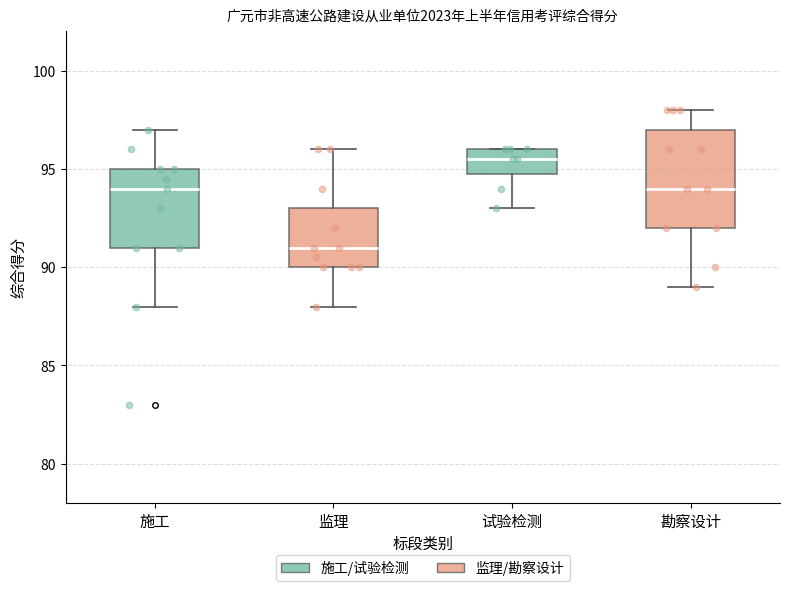

Which box has the highest median line?

试验检测